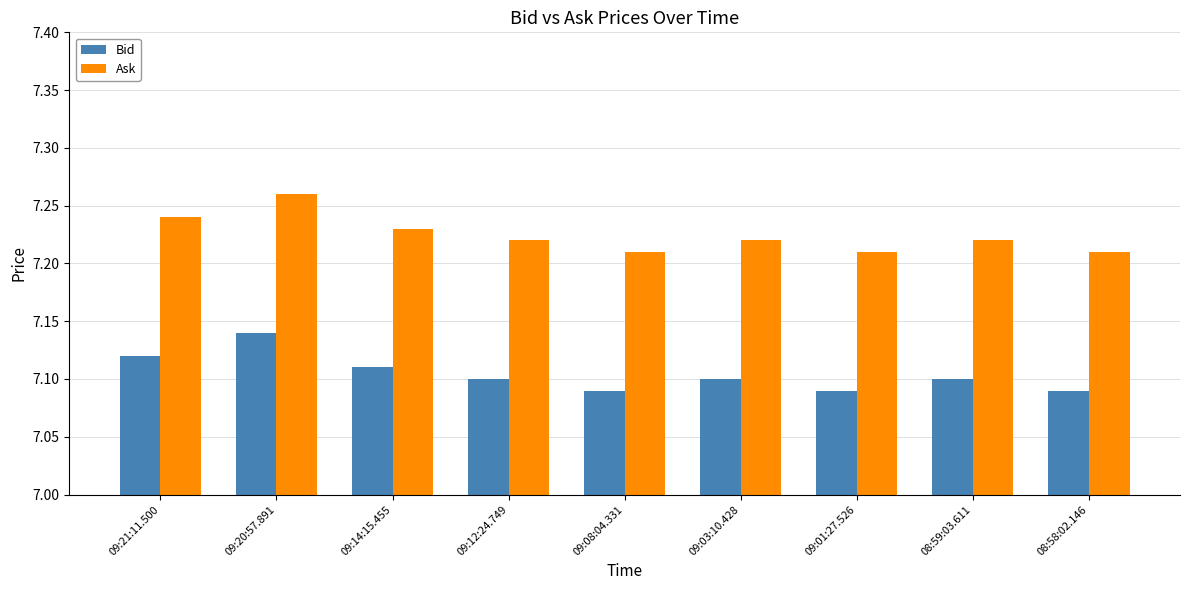

How many bars are there in each group?

2